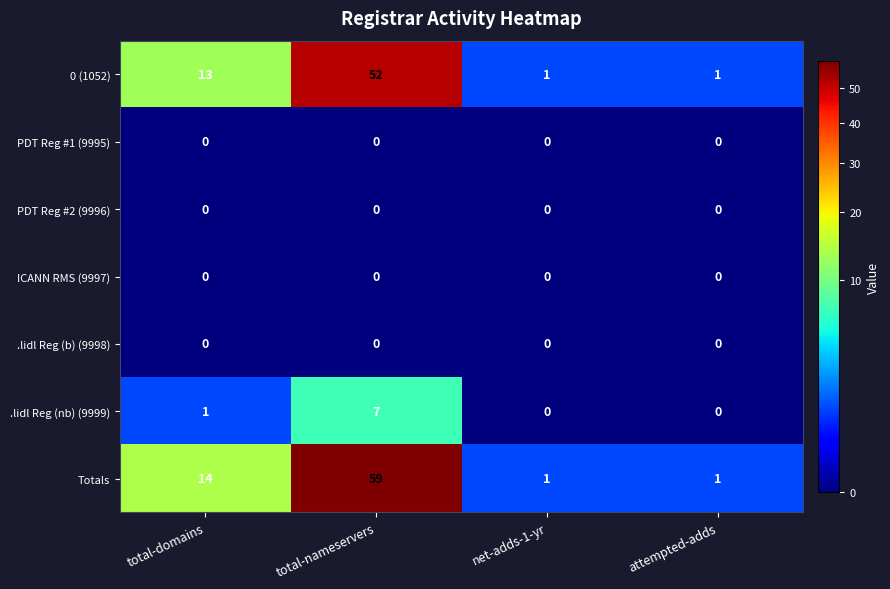

At which category is the sum across all series the highest?

total-nameservers